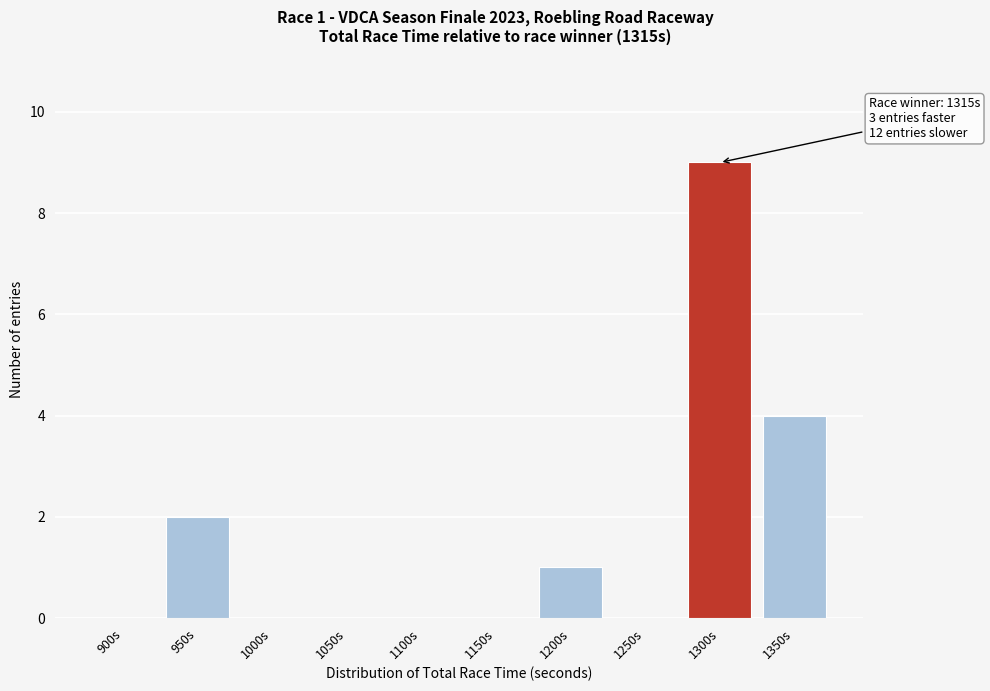

Reading left to right, transcribe all the data shown in this chart.

900s=0	950s=2	1000s=0	1050s=0	1100s=0	1150s=0	1200s=1	1250s=0	1300s=9	1350s=4